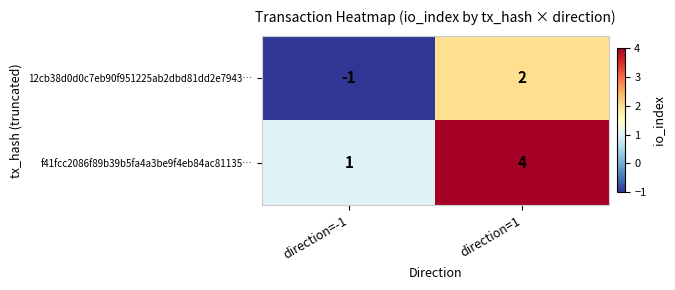

What is the total value across all series at direction=1?

6